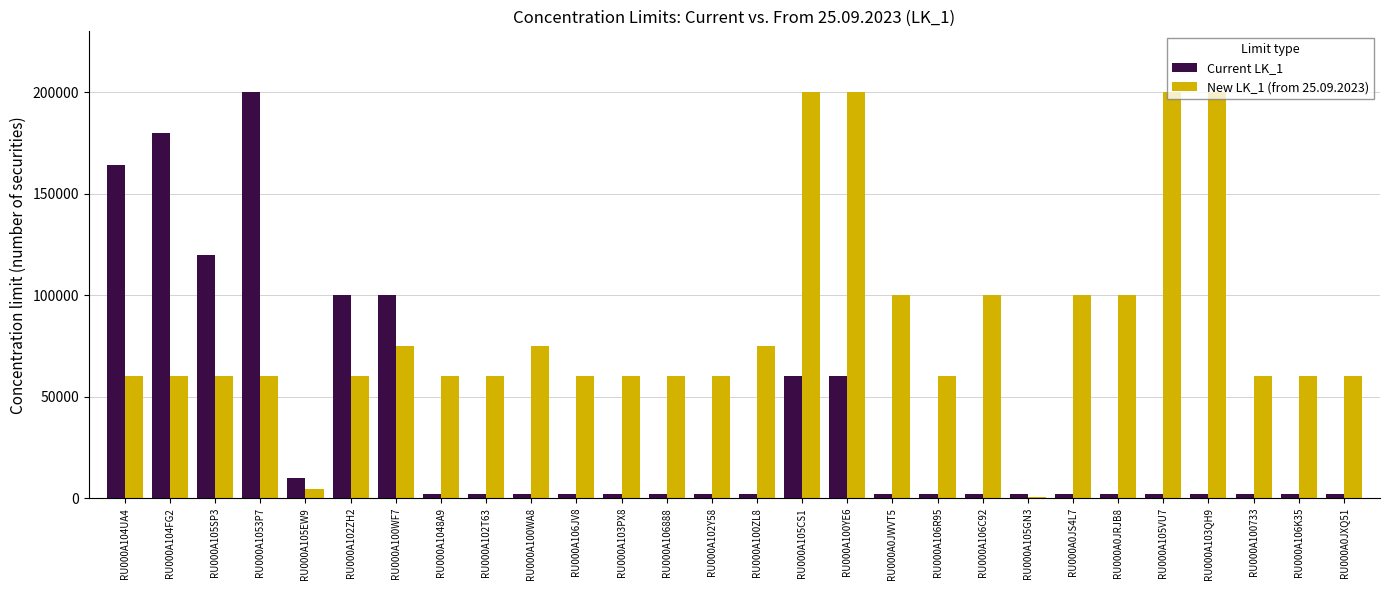

The value of New LK_1 (from 25.09.2023) at RU000A100YE6 is 200000. True or false?

True